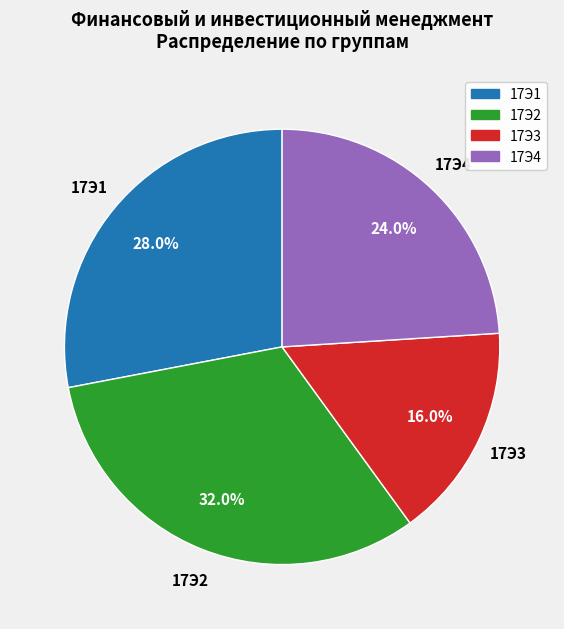

Between 17Э4 and 17Э3, which is larger?

17Э4